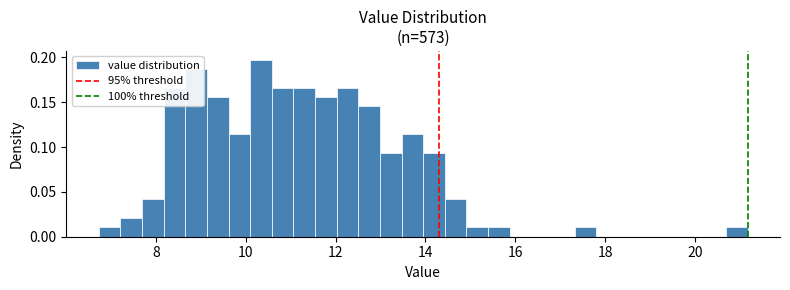

Around what value on the x-axis is the tallest bar? Give the approximate position of its centre, as read against the axis.

10.4